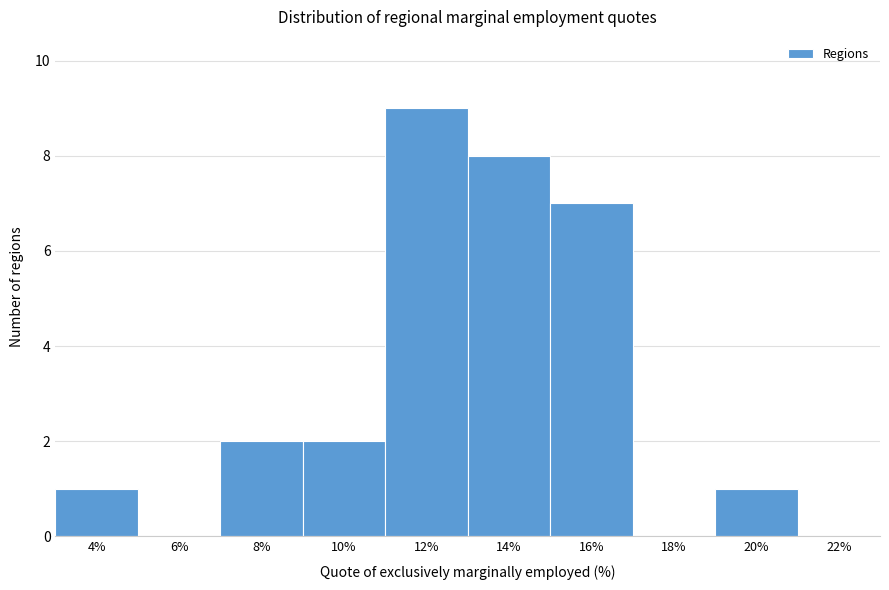

Reading left to right, extract all data points from this chart.

4%=1	6%=0	8%=2	10%=2	12%=9	14%=8	16%=7	18%=0	20%=1	22%=0